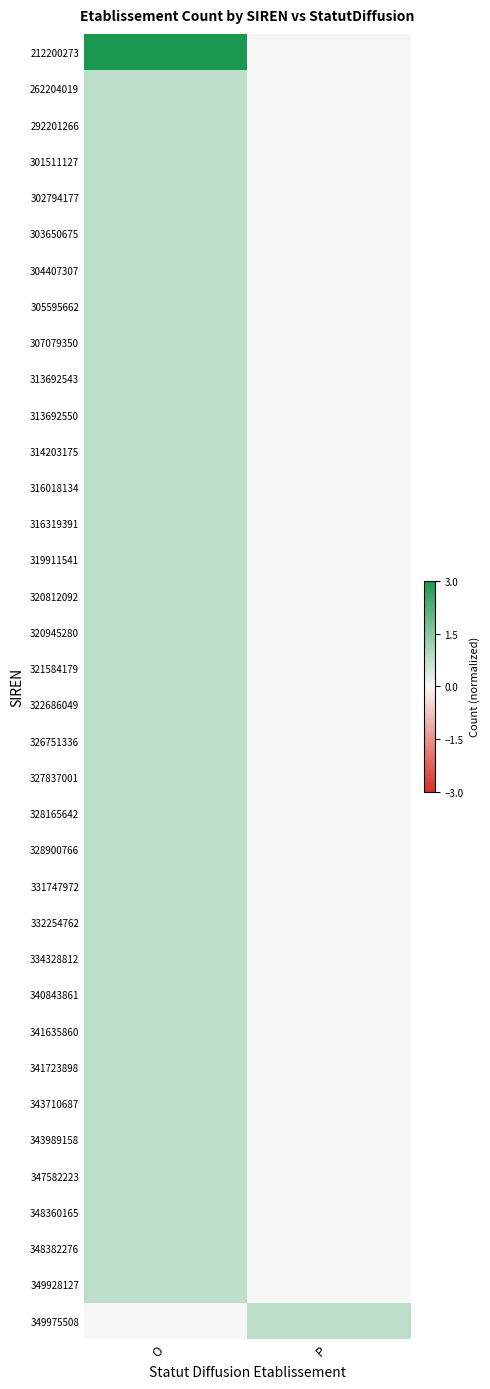

Which series changed the most between O and P?

212200273